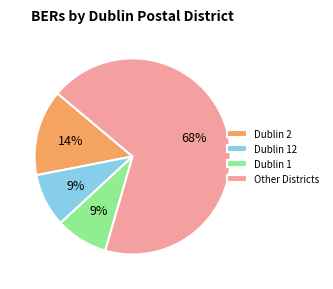

Is the sum of Dublin 2 and Other Districts greater than half?

Yes